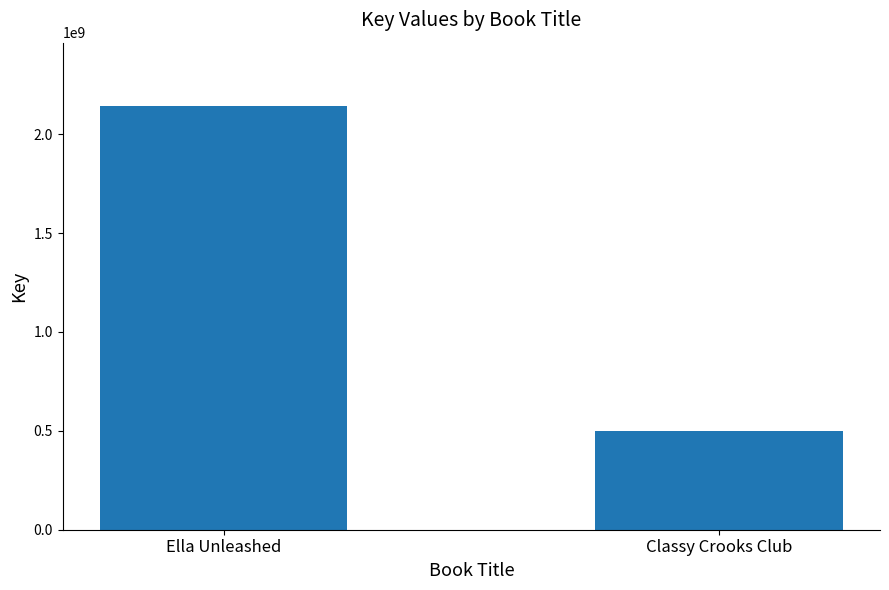

Which has a higher value, Classy Crooks Club or Ella Unleashed?

Ella Unleashed